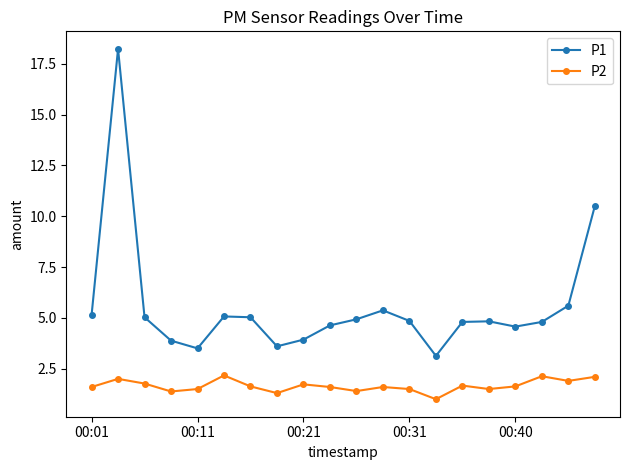

Which series has the widest spread of values?

P1